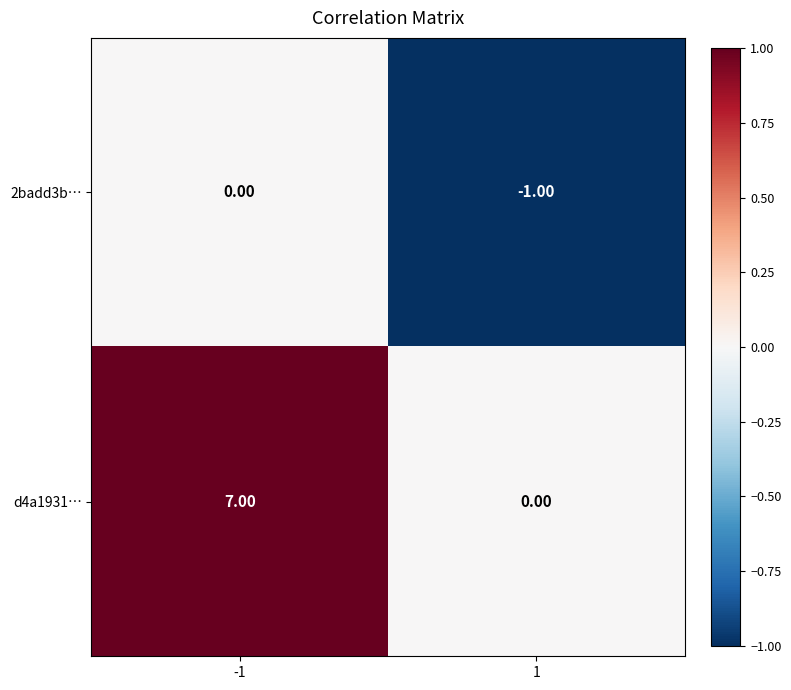

Is the value of 2badd3b… at 1 greater than the value of d4a1931… at 1?

No